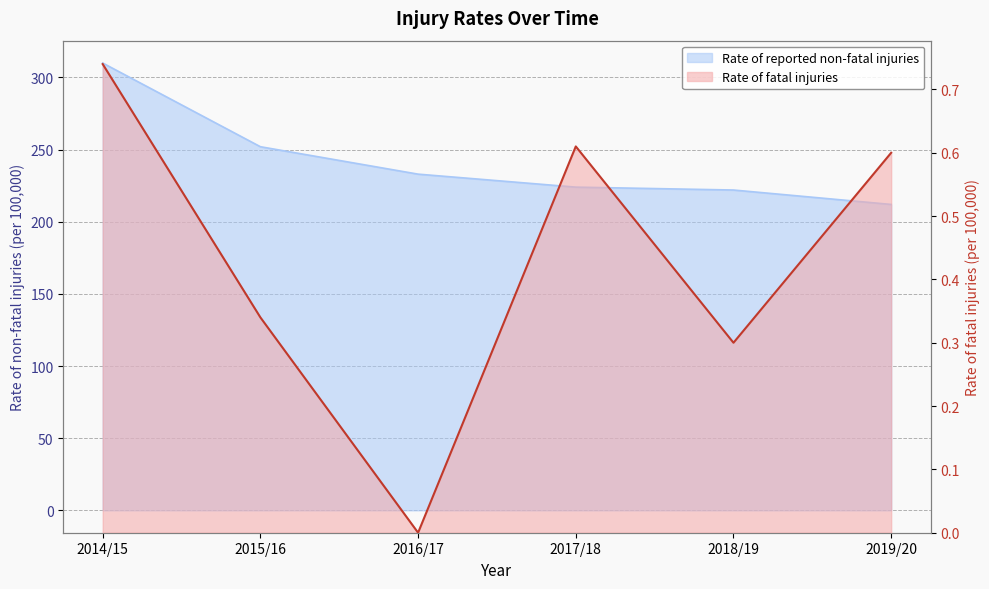

What is the label of the 5th point from the right?

2015/16